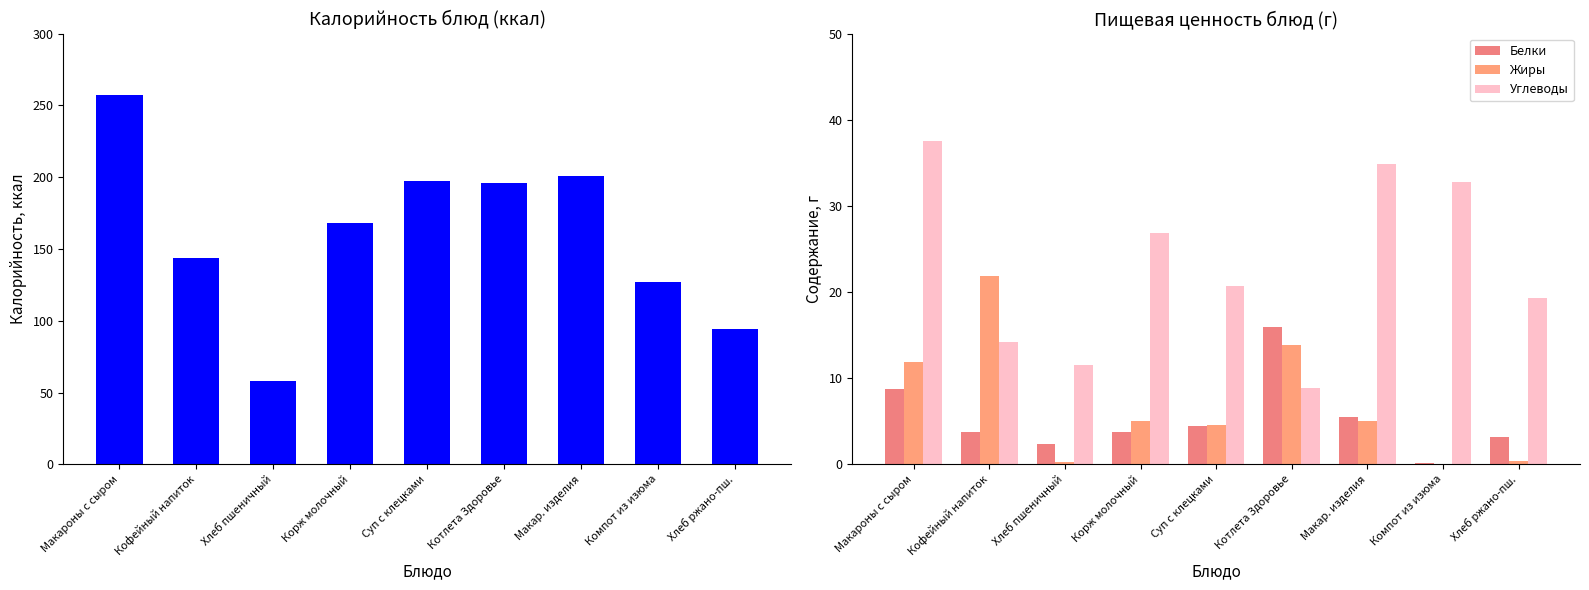

At Суп с клецками, list the series in order from smallest to largest.

Белки, Жиры, Углеводы, Калорийность